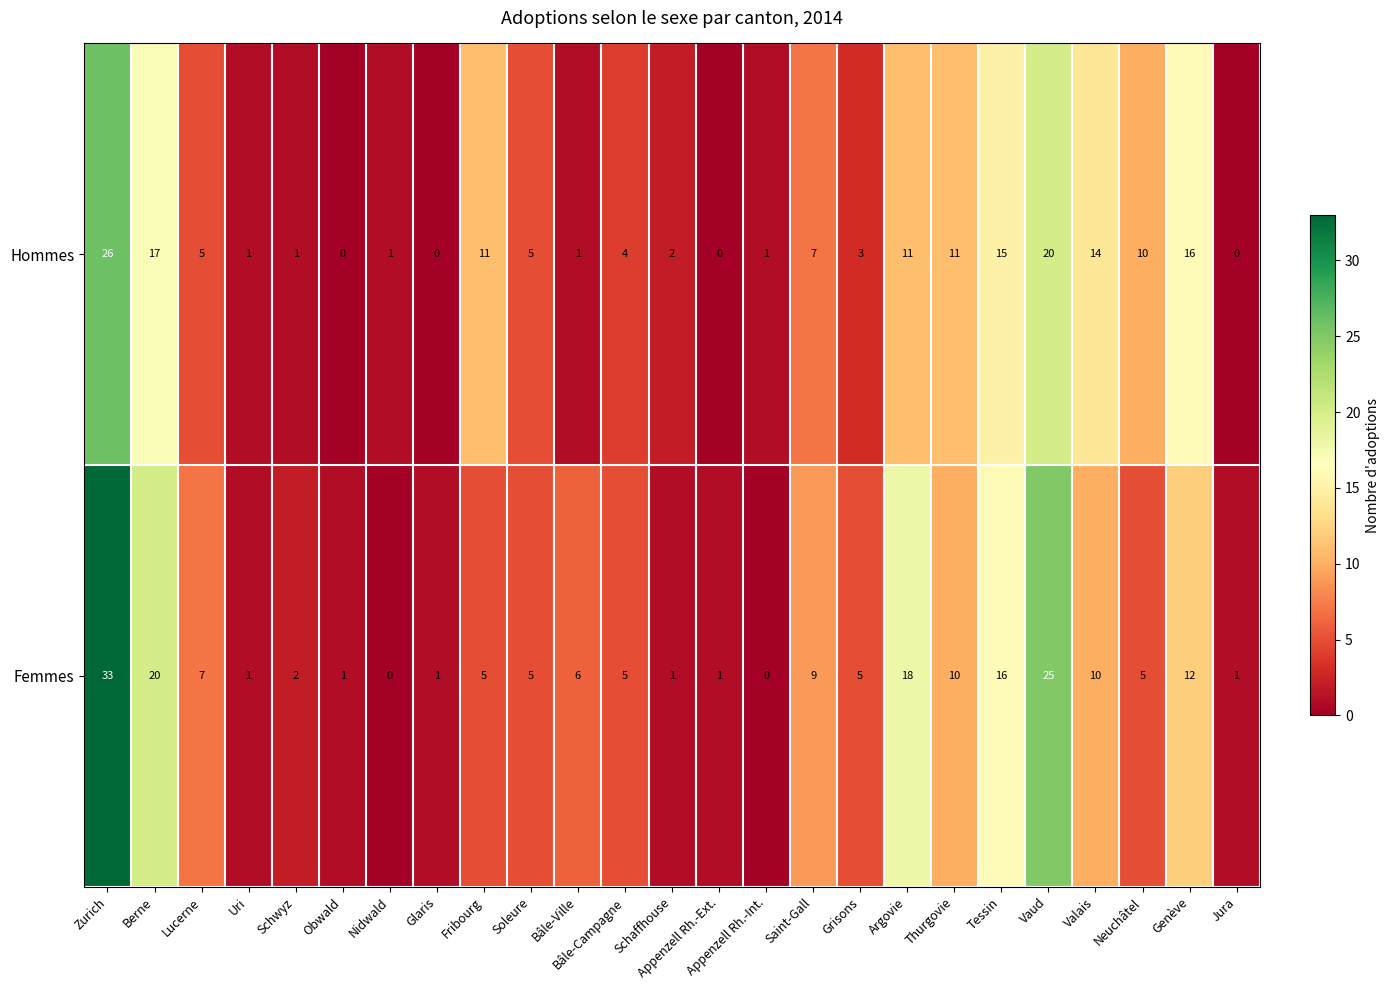

At which label does Hommes first exceed 5?

Zurich